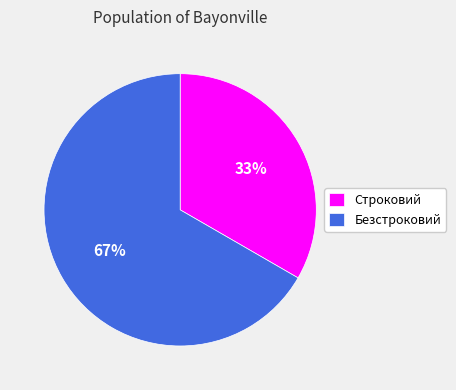

Rank the categories by value from highest to lowest.

Безстроковий, Строковий